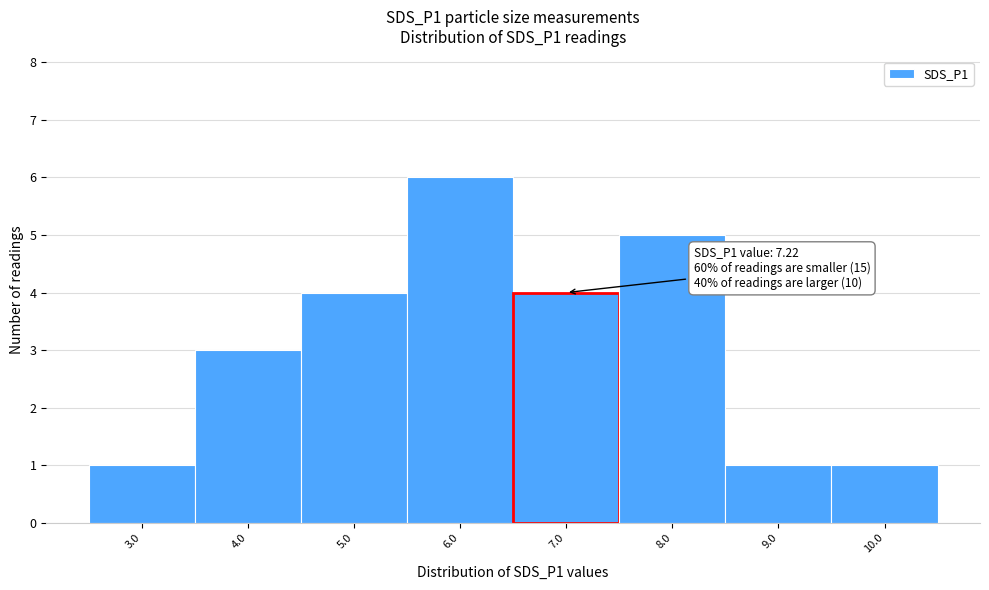

Reading left to right, what are all the values shown in this chart?

3.0=1	4.0=3	5.0=4	6.0=6	7.0=4	8.0=5	9.0=1	10.0=1